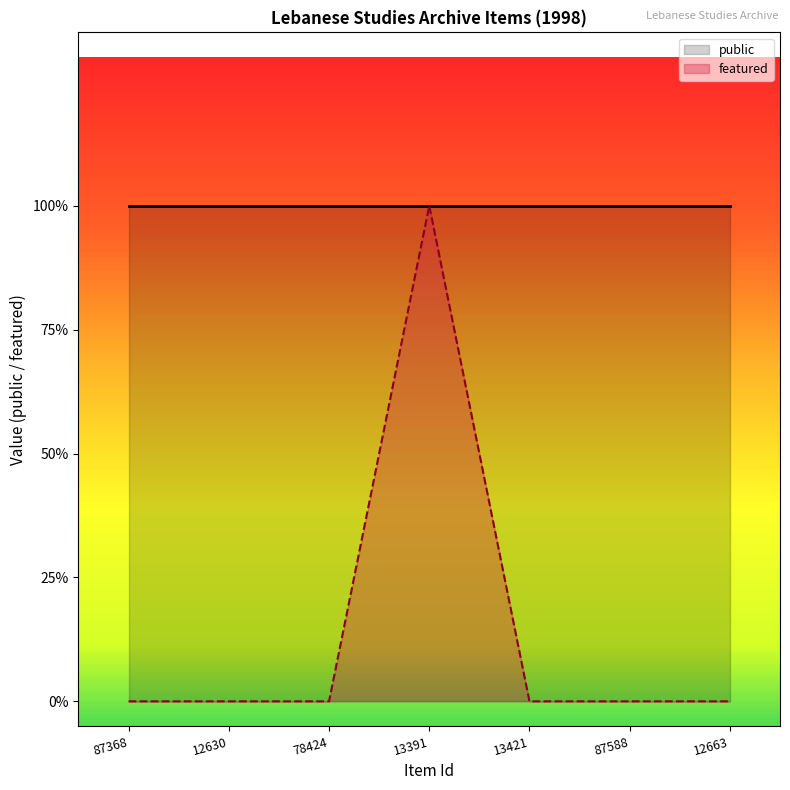

How many interior local peaks (higher than both neighbors) does the data have?

1